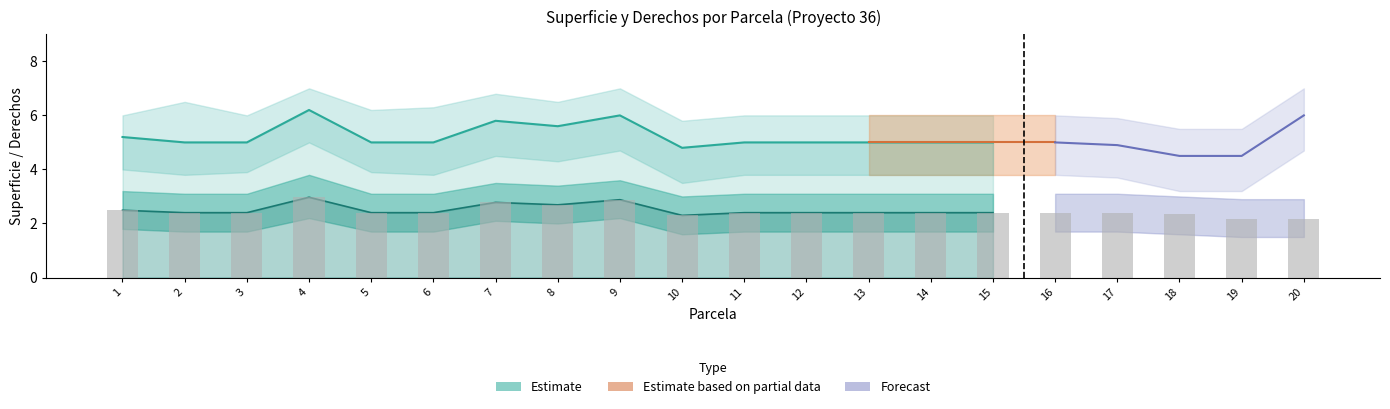

Which has a higher value, 16 or 14?

16